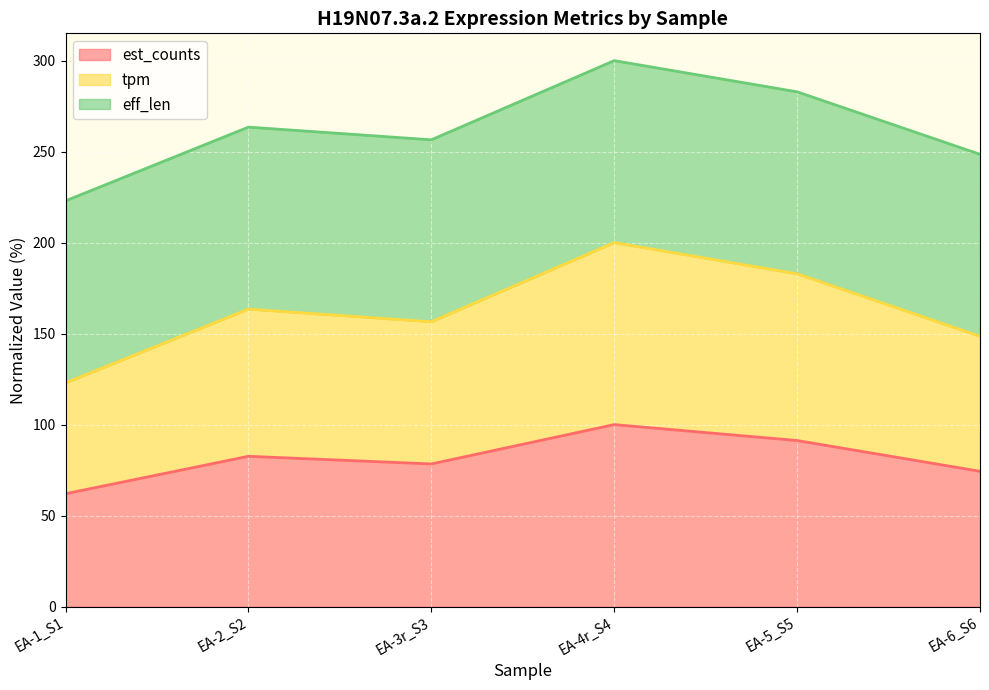

Which category has the lowest value across all series?

EA-1_S1